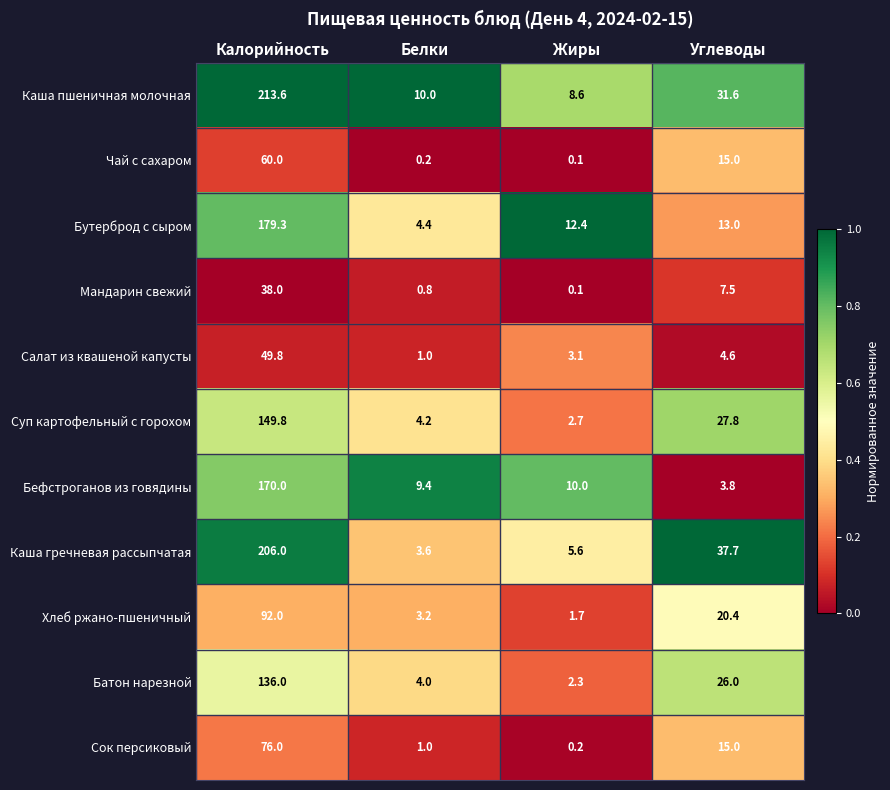

What is the maximum value shown in the chart?

213.6